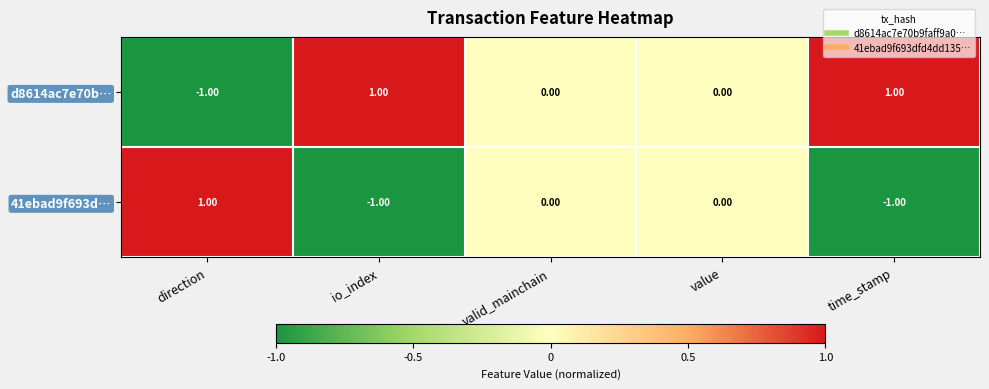

Rank the series by their average value, from highest to lowest.

d8614ac7e70b…, 41ebad9f693d…